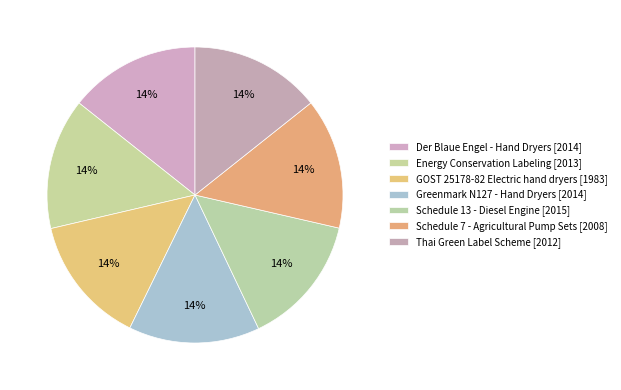

Count the number of slices in the pie.

7